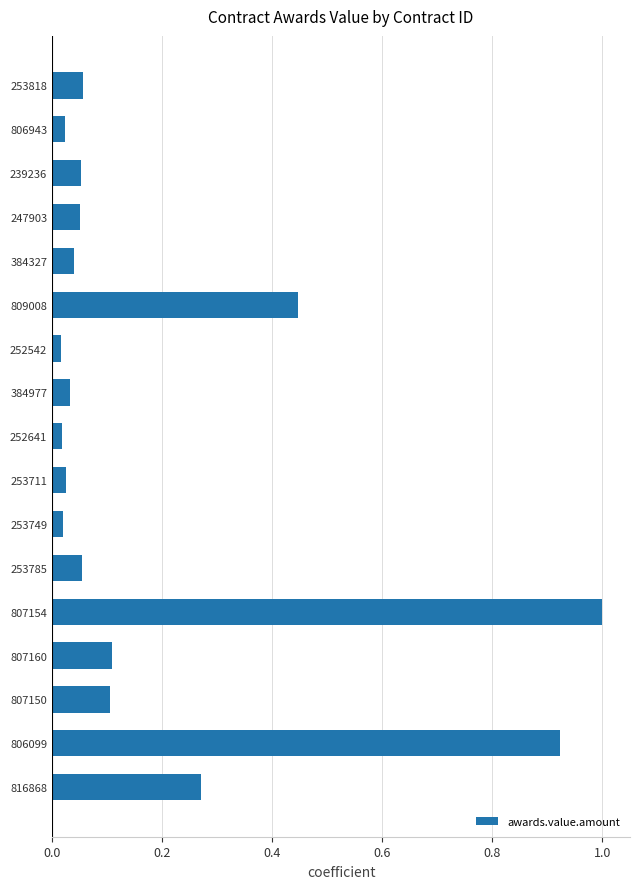

True or false: the data shows 1.0 at 807154.

True